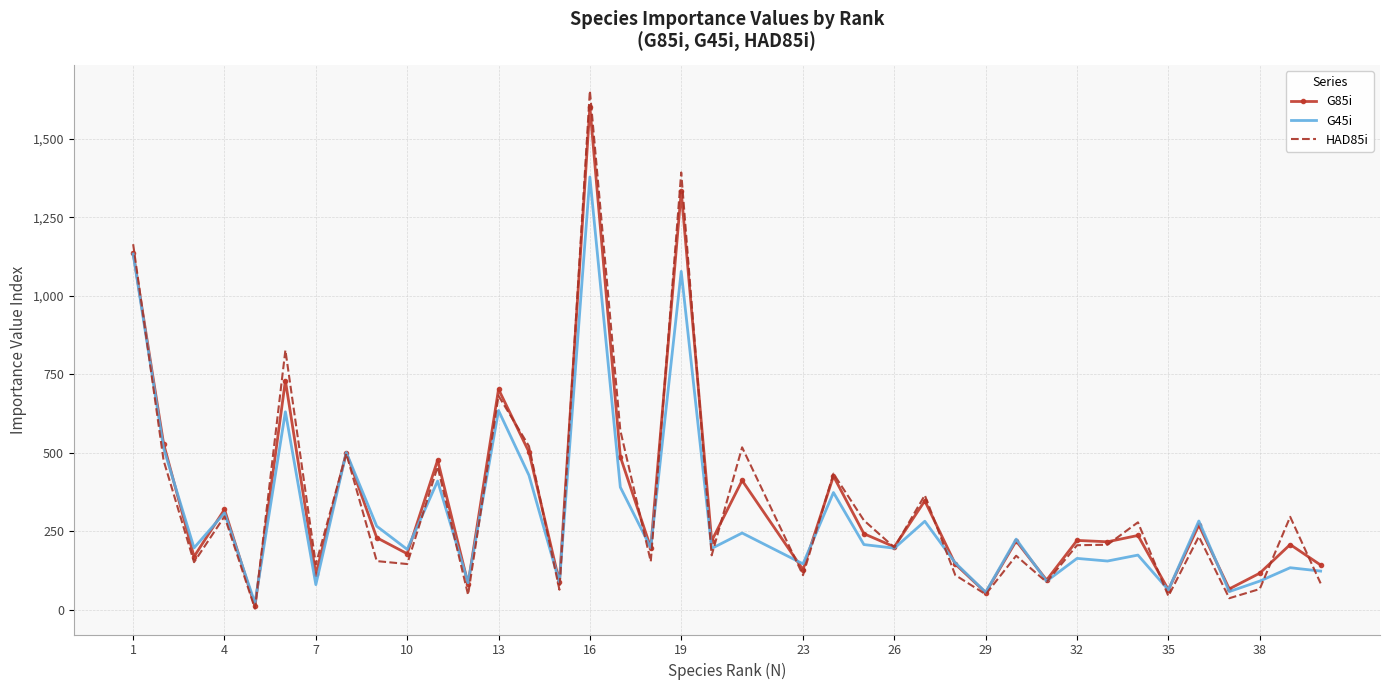

Which series has the largest range (max minus min)?

HAD85i